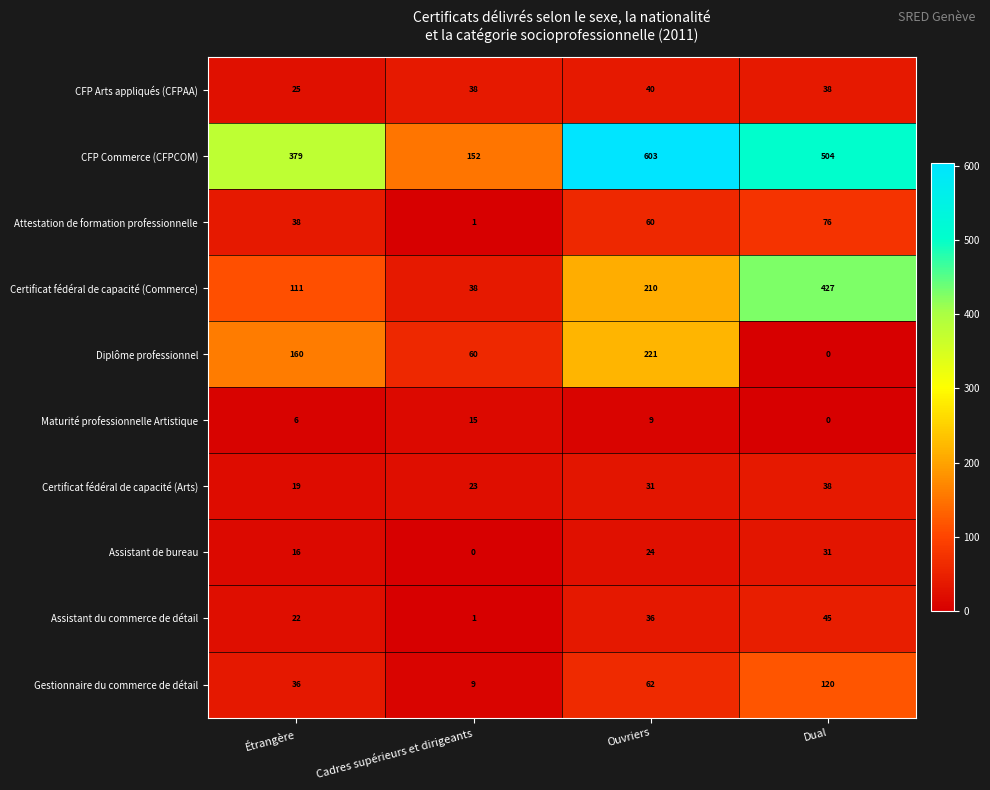

What value does the CFP Arts appliqués (CFPAA) series have at Dual, to the nearest 10?

40